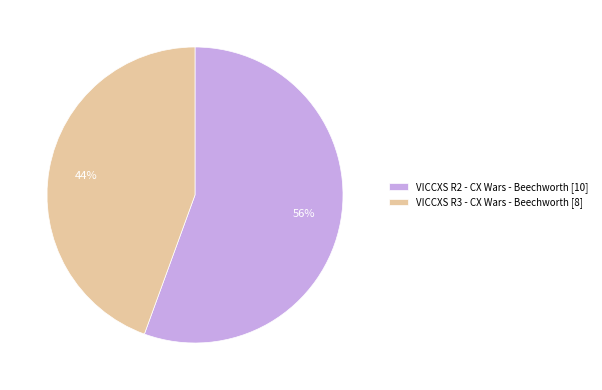

Which slice represents more than half of the pie?

VICCXS R2 - CX Wars - Beechworth